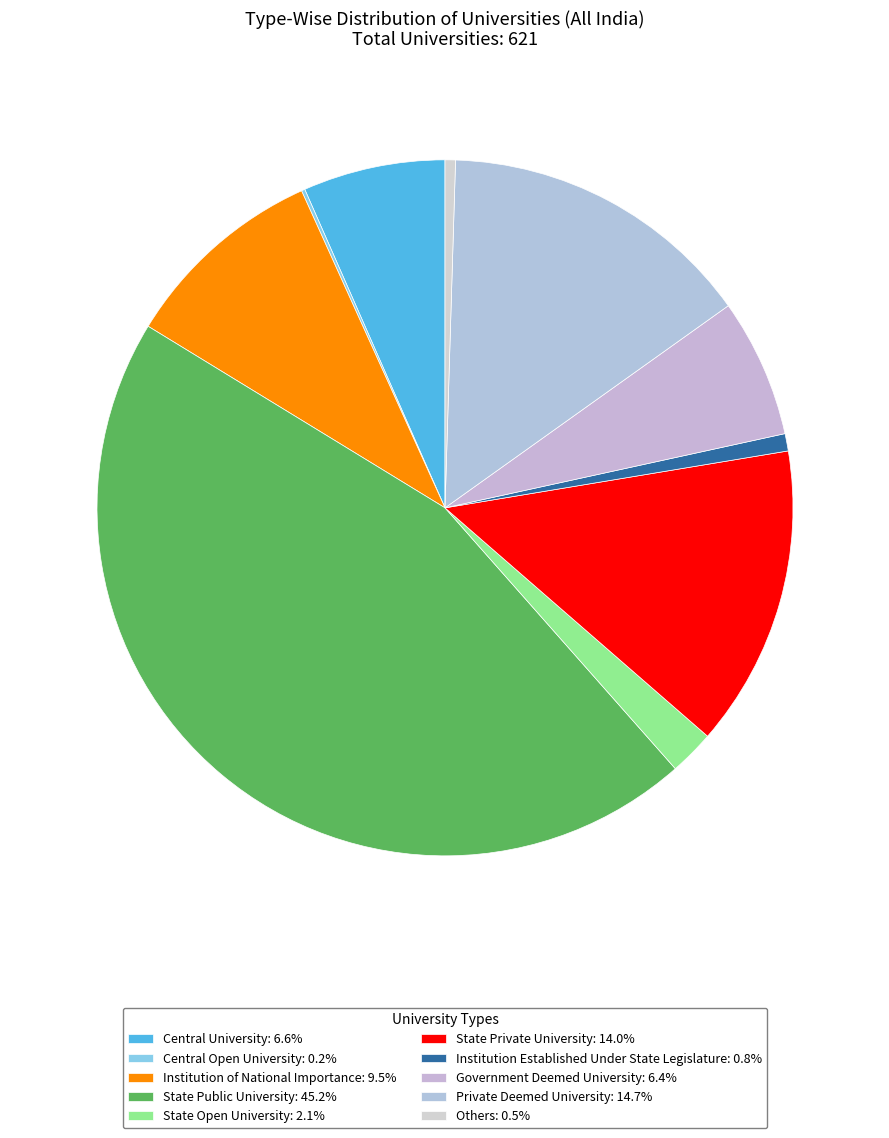

Which slice is the smallest?

Central Open University